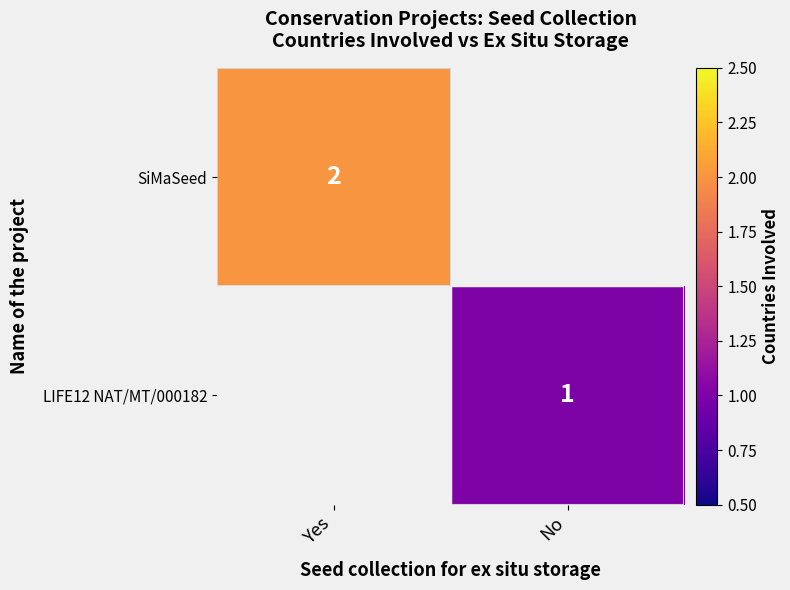

The value of LIFE12 NAT/MT/000182 at No is 0. True or false?

False